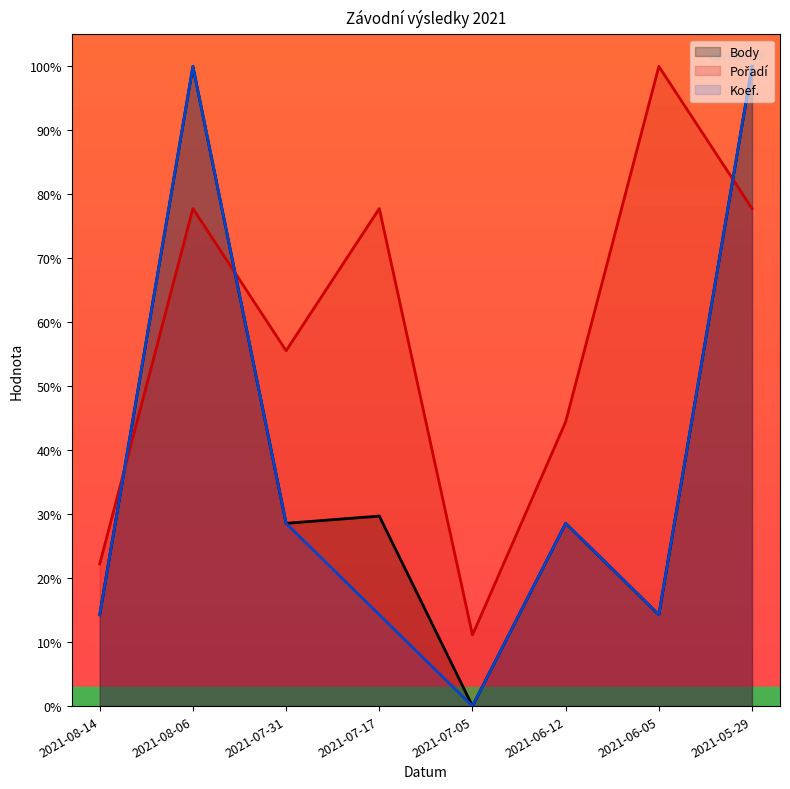

Where is Body nearest to the value 50?

2021-07-17